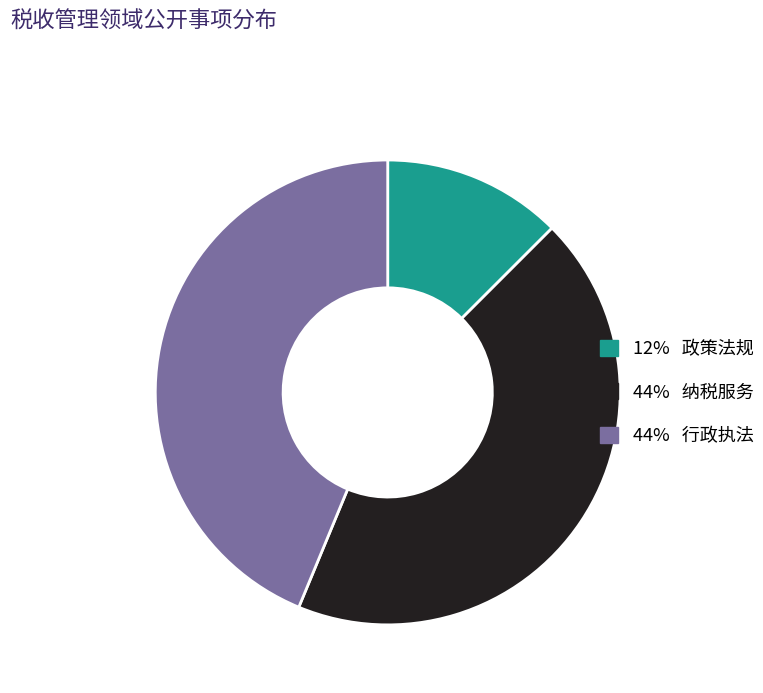

Is there any slice that represents more than half of the pie?

No